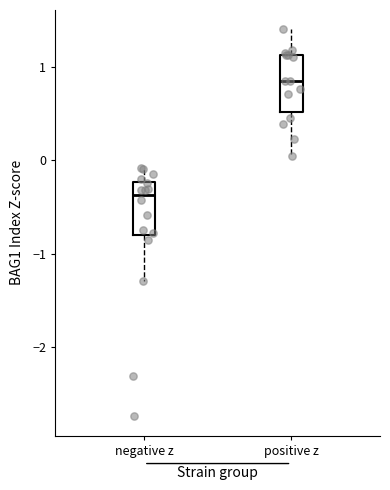

Which box has the lowest median line?

negative z